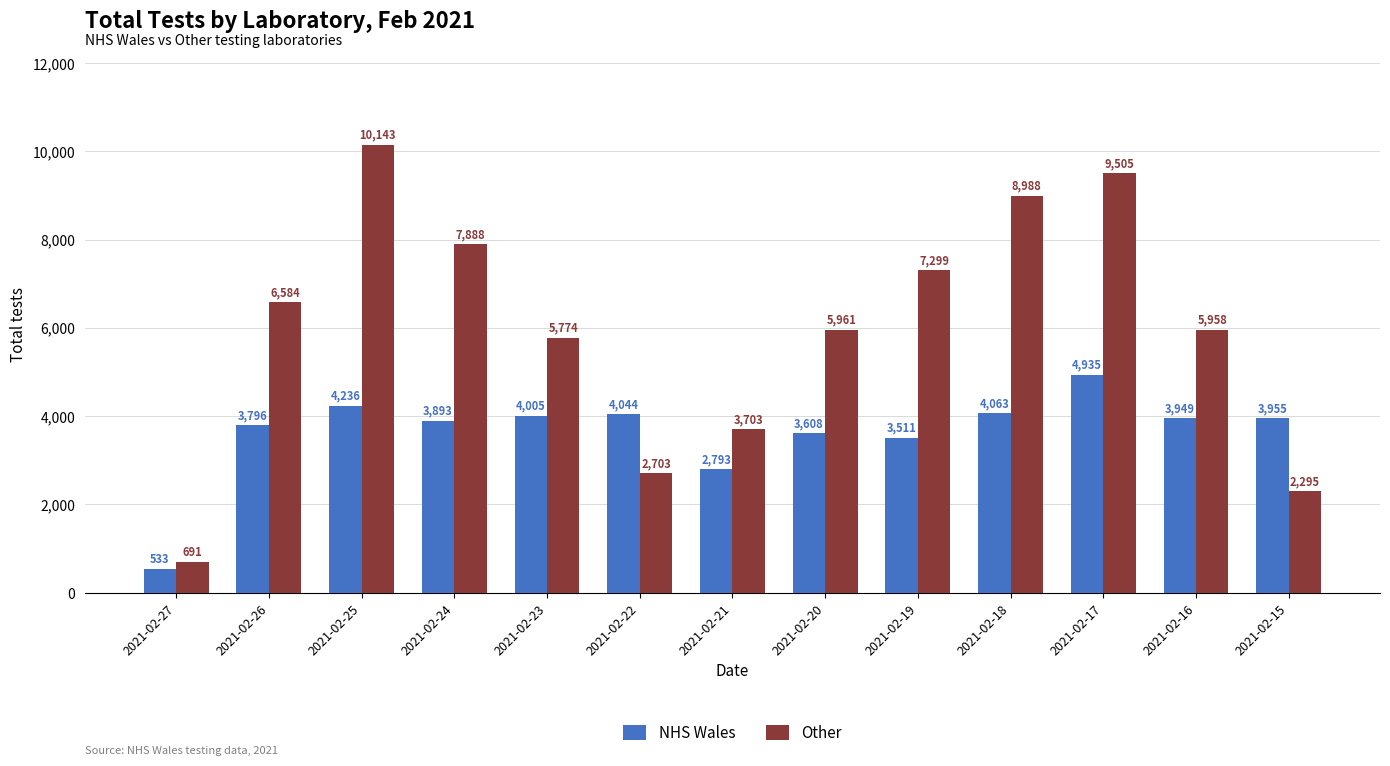

What is the value of the NHS Wales bar at the 7th from the left?

2793